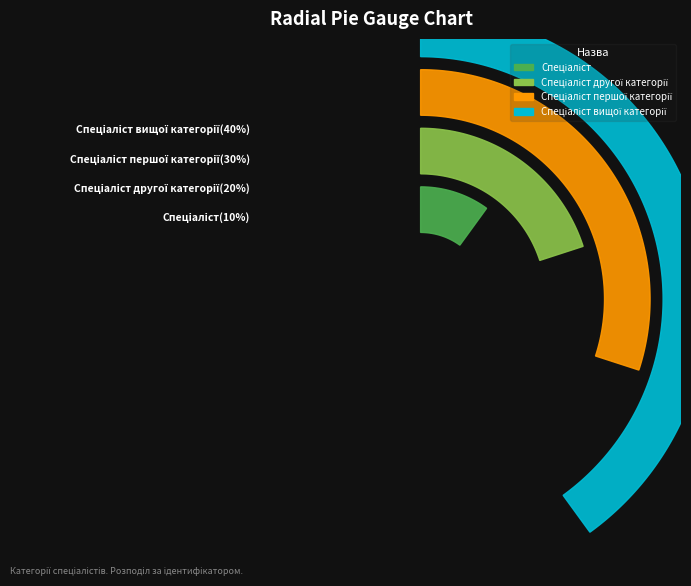

Rank the categories by value from highest to lowest.

Спеціаліст вищої категорії, Спеціаліст першої категорії, Спеціаліст другої категорії, Спеціаліст